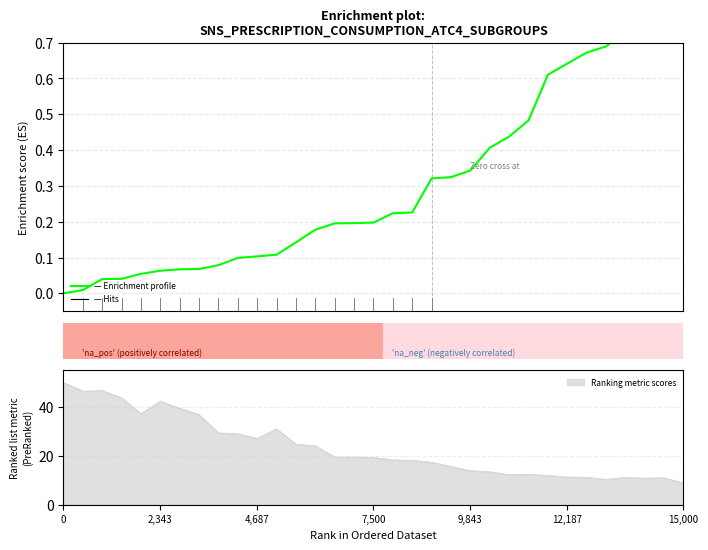

True or false: the data shows 0.1 at 4,687.

False